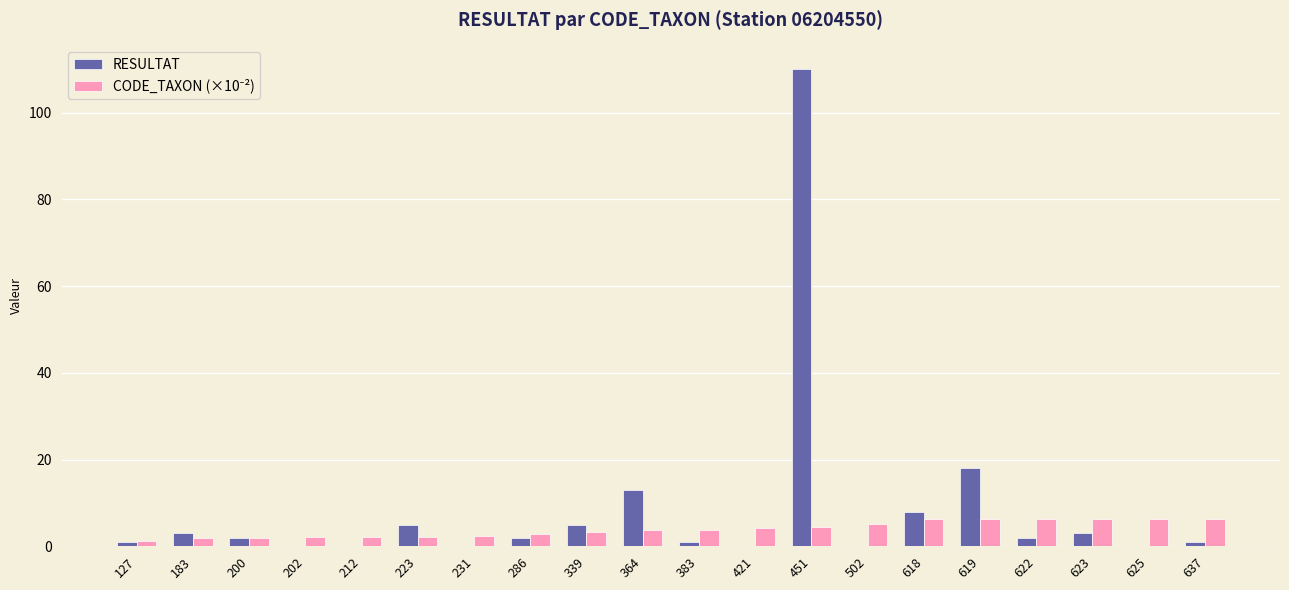

Count the number of data series in this chart.

2